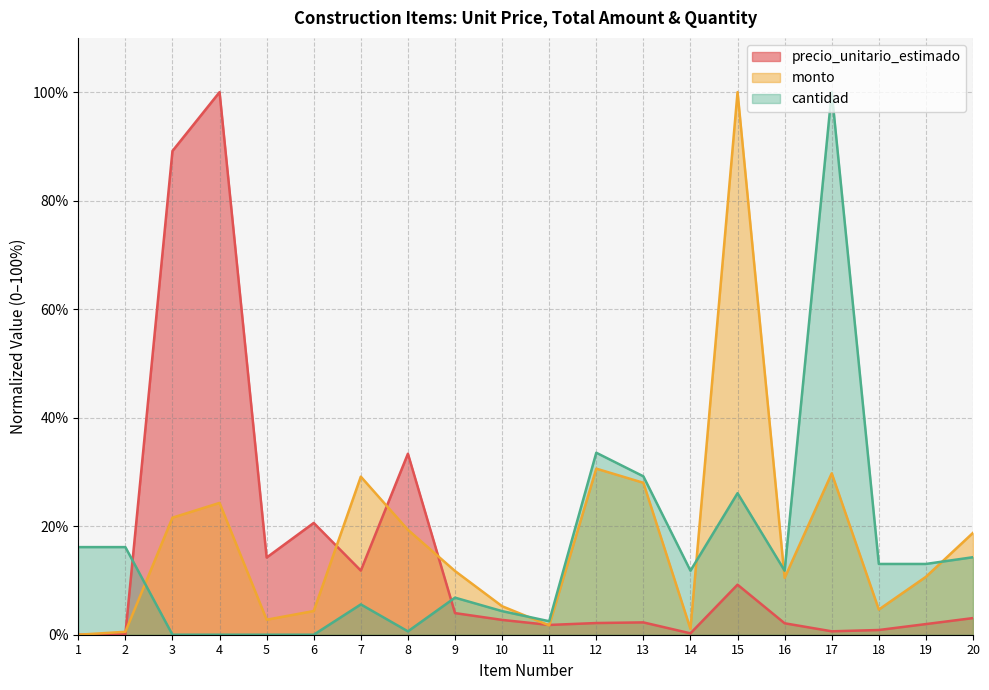

How many data points in precio_unitario_estimado are above 2?

13